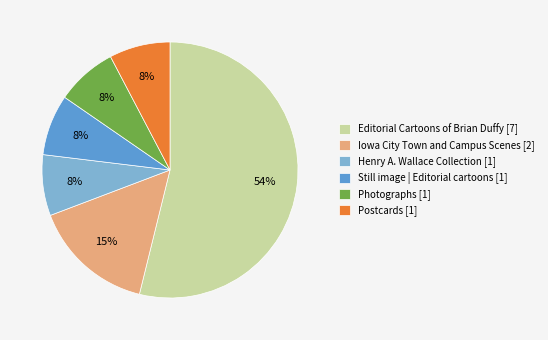

To the nearest percent, what percentage of the pie is Postcards [1]?

8%